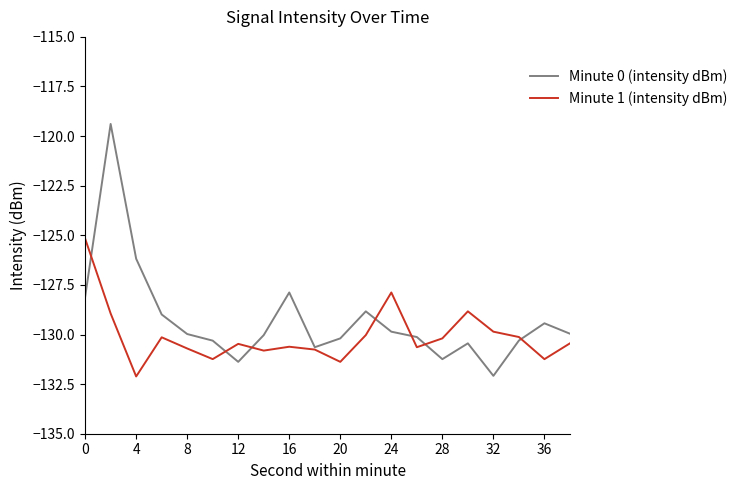

Rank the series by their maximum value, from lowest to highest.

Minute 1 (intensity dBm), Minute 0 (intensity dBm)